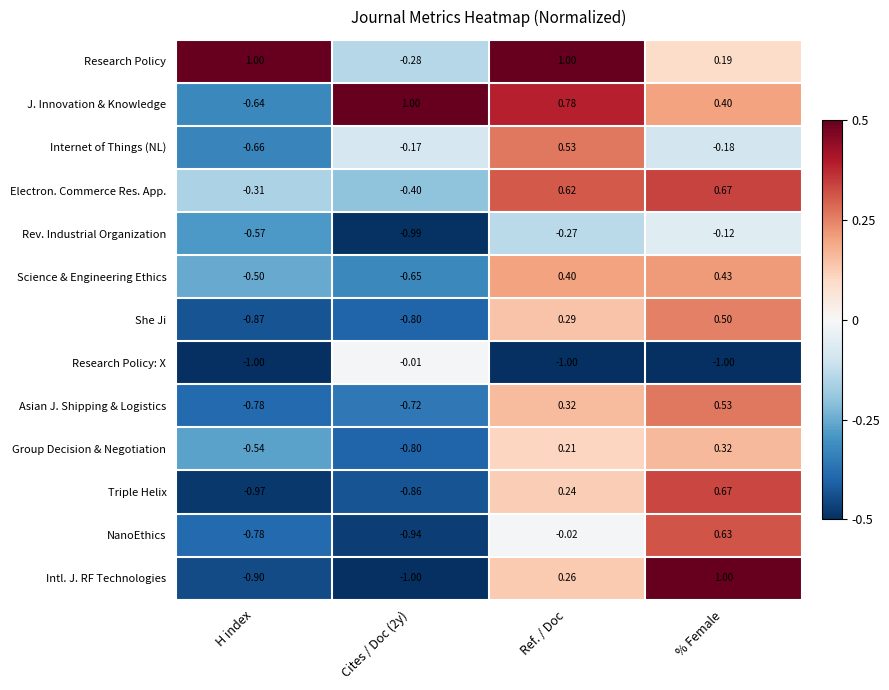

How many values in Asian J. Shipping & Logistics are below zero?

2